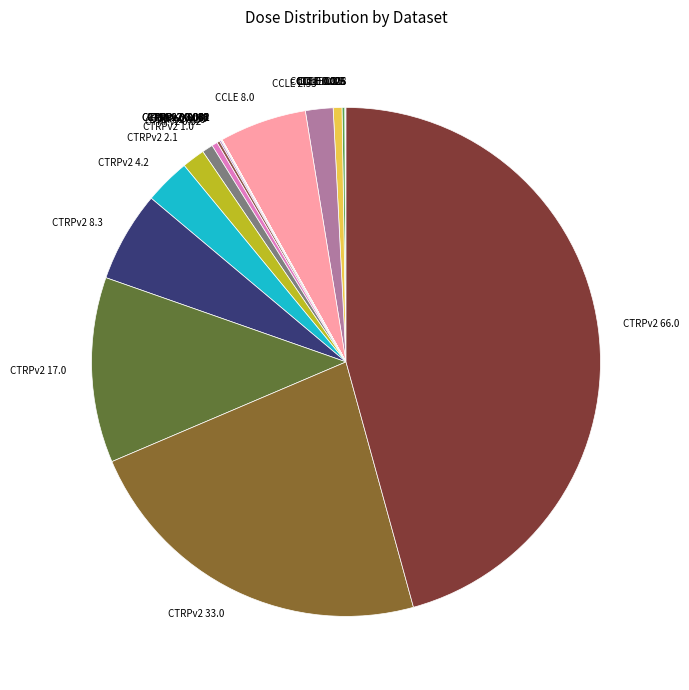

True or false: CTRPv2 8.3 accounts for 6% of the total.

True